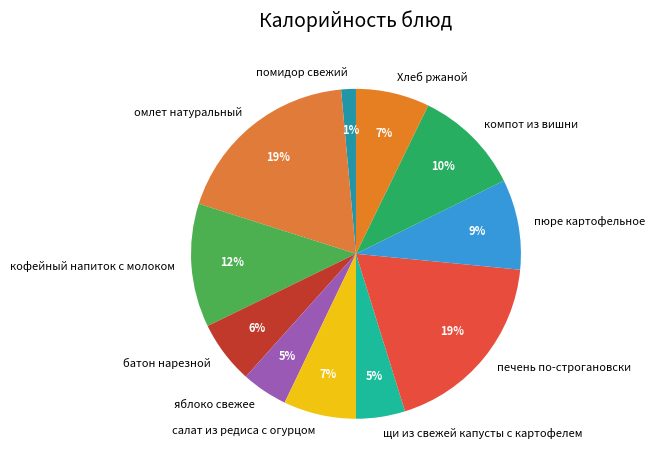

Which has a higher value, печень по-строгановски or щи из свежей капусты с картофелем?

печень по-строгановски